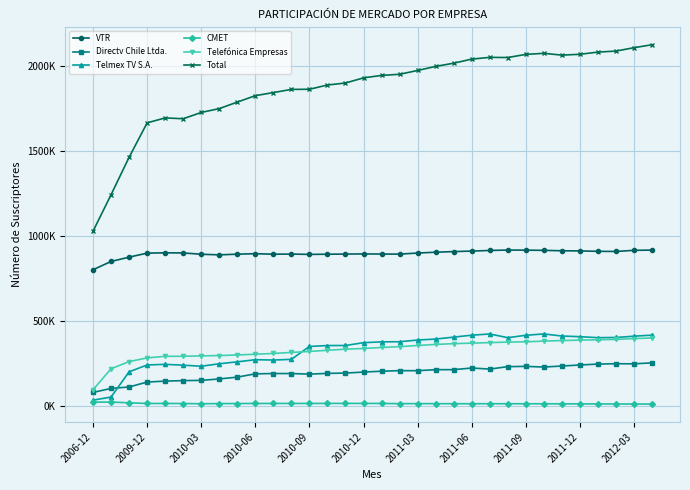

At which category does CMET reach its first local peak?

2009-12